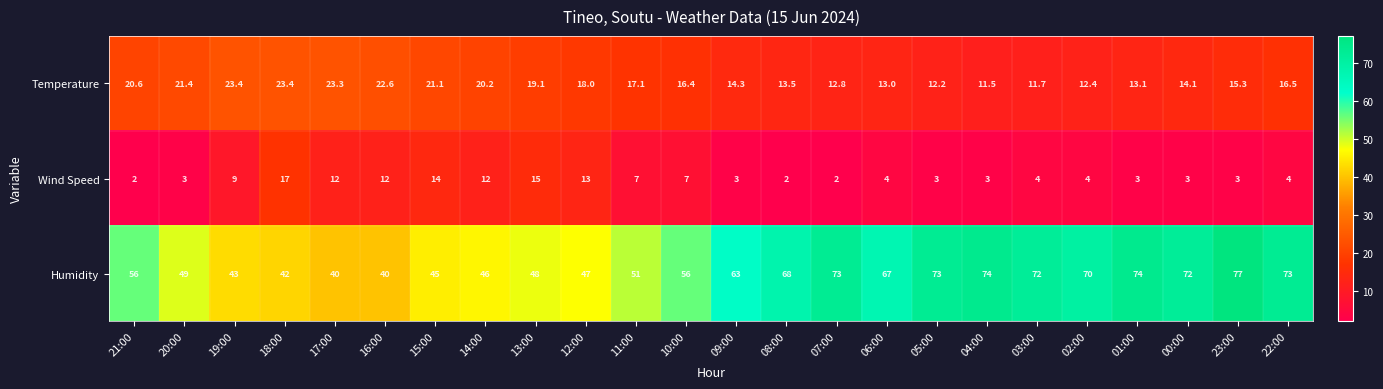

The value of Humidity at 17:00 is 40.0. True or false?

True